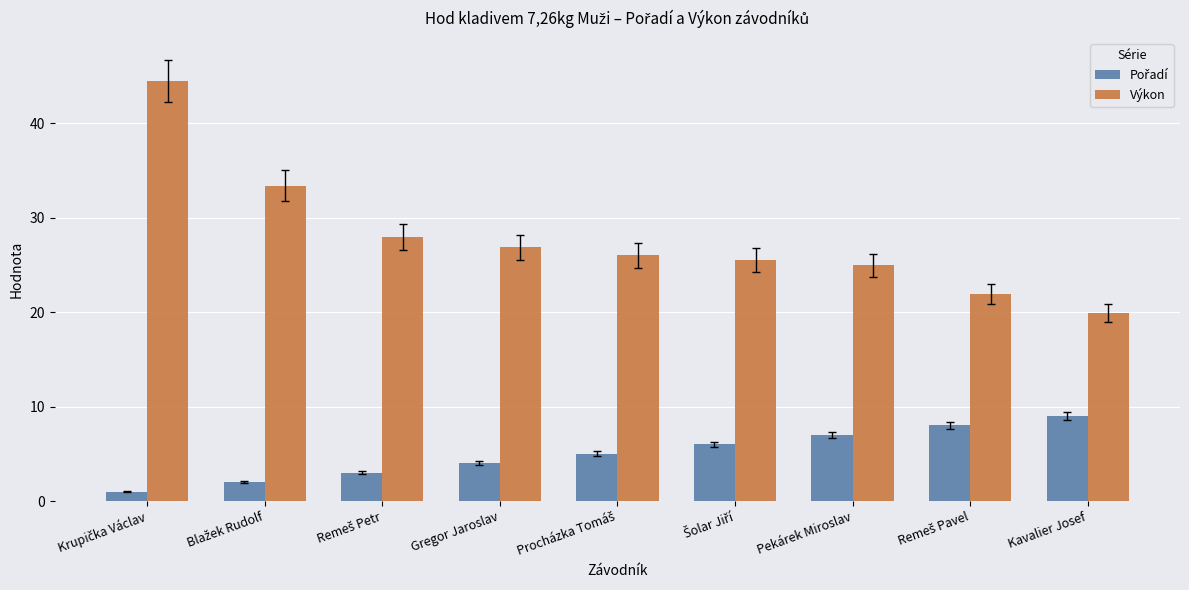

What is the maximum value for Výkon?

44.4